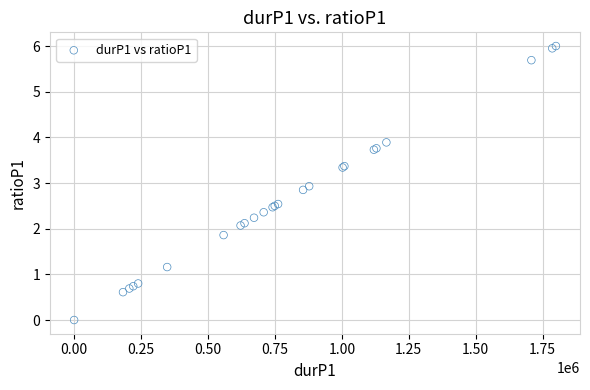

What Y value in the scatter plot is closest to 3?

2.9